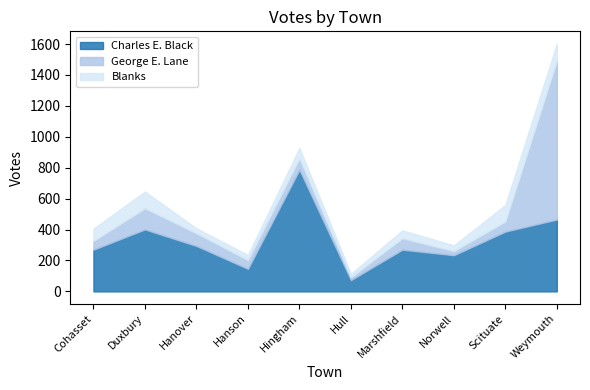

Rank the series at Weymouth from highest to lowest value.

George E. Lane, Charles E. Black, Blanks